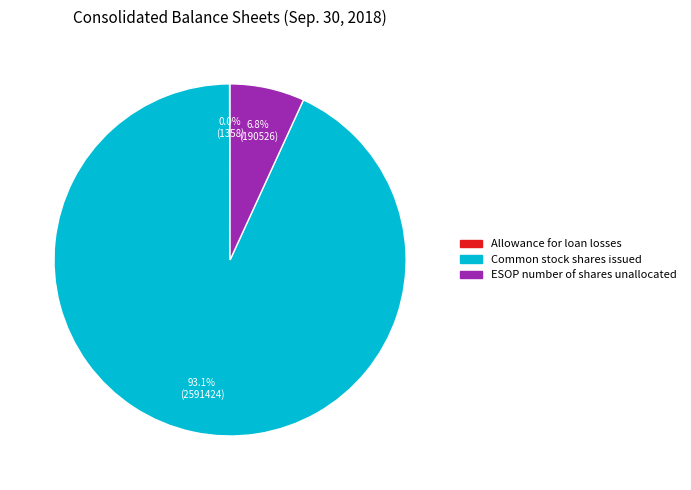

What percentage is NOT represented by ESOP number of shares unallocated?

93.2%